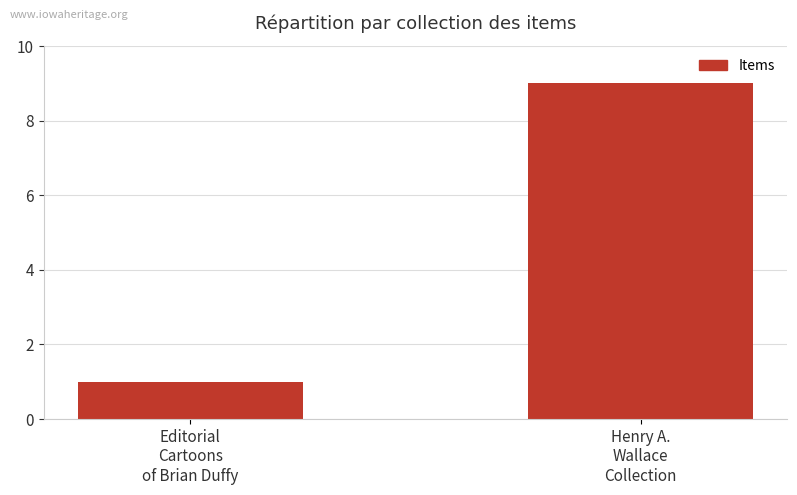

What is the average value?

5